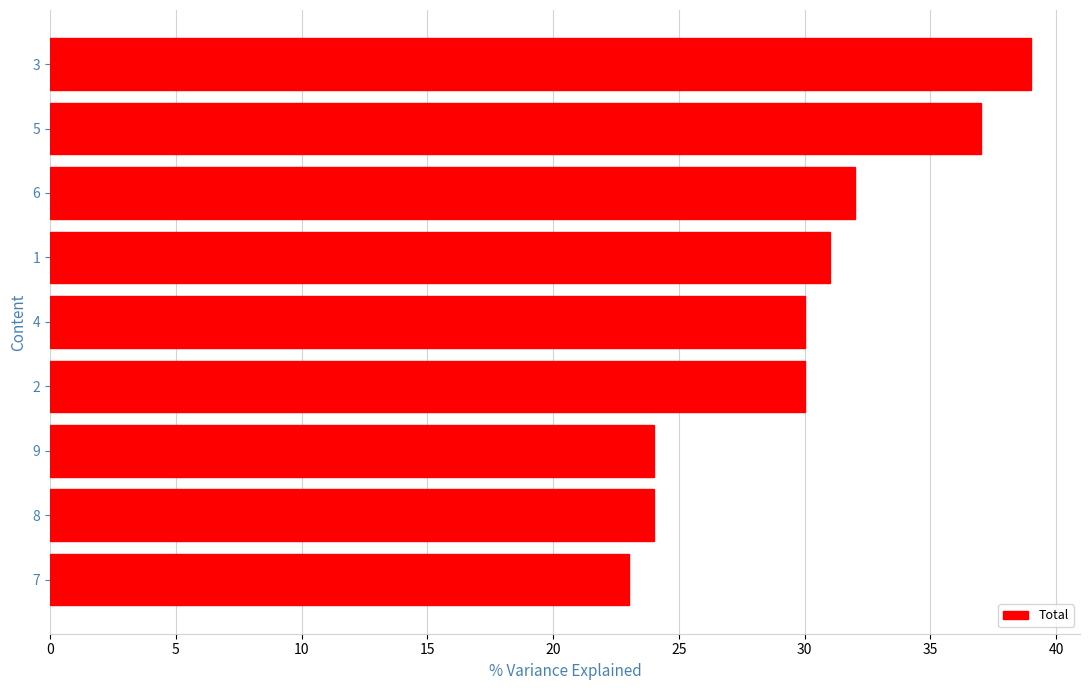

What is the difference between the maximum and minimum values?

16